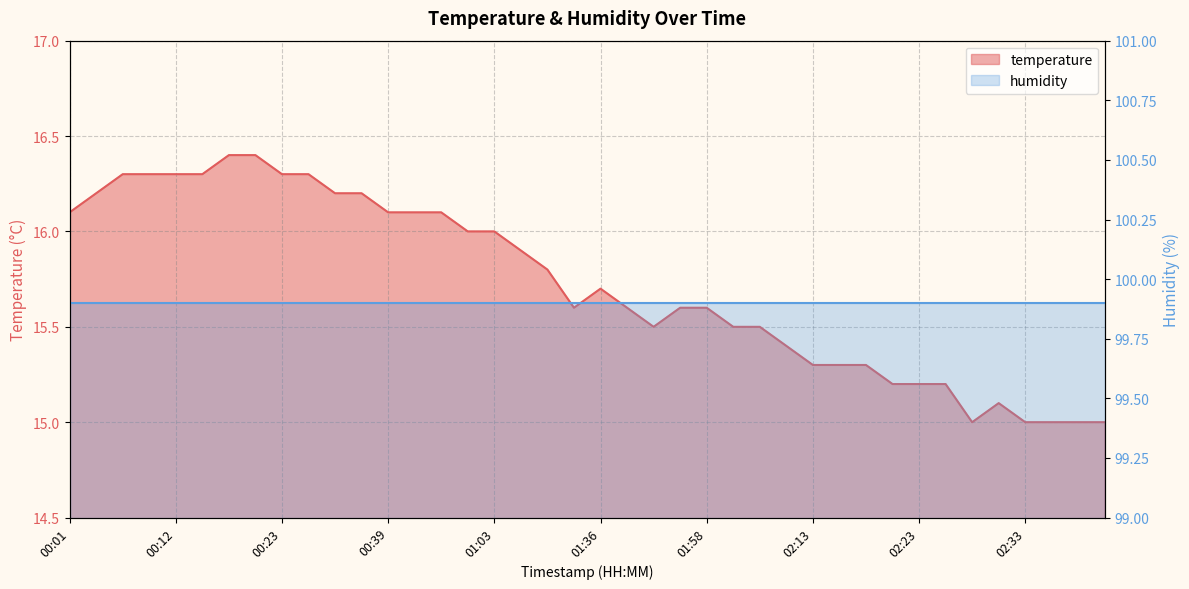

Reading left to right, list all the values displayed in this chart.

16.1	16.2	16.3	16.3	16.3	16.3	16.4	16.4	16.3	16.3	16.2	16.2	16.1	16.1	16.1	16.0	16.0	15.9	15.8	15.6	15.7	15.6	15.5	15.6	15.6	15.5	15.5	15.4	15.3	15.3	15.3	15.2	15.2	15.2	15.0	15.1	15.0	15.0	15.0	15.0